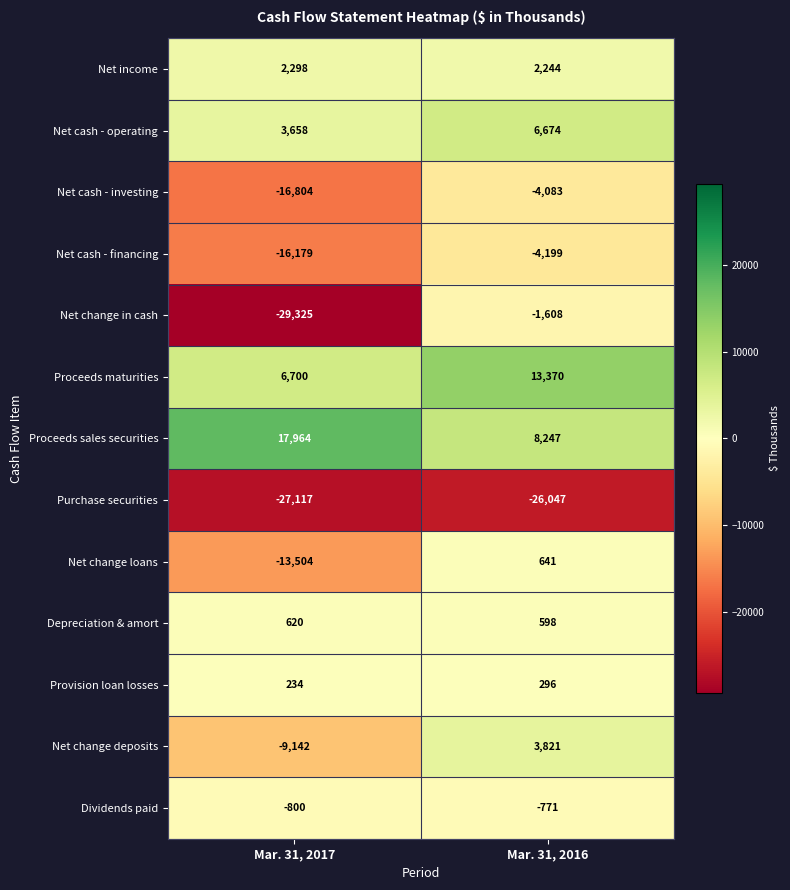

At which category is the sum across all series the highest?

Mar. 31, 2016